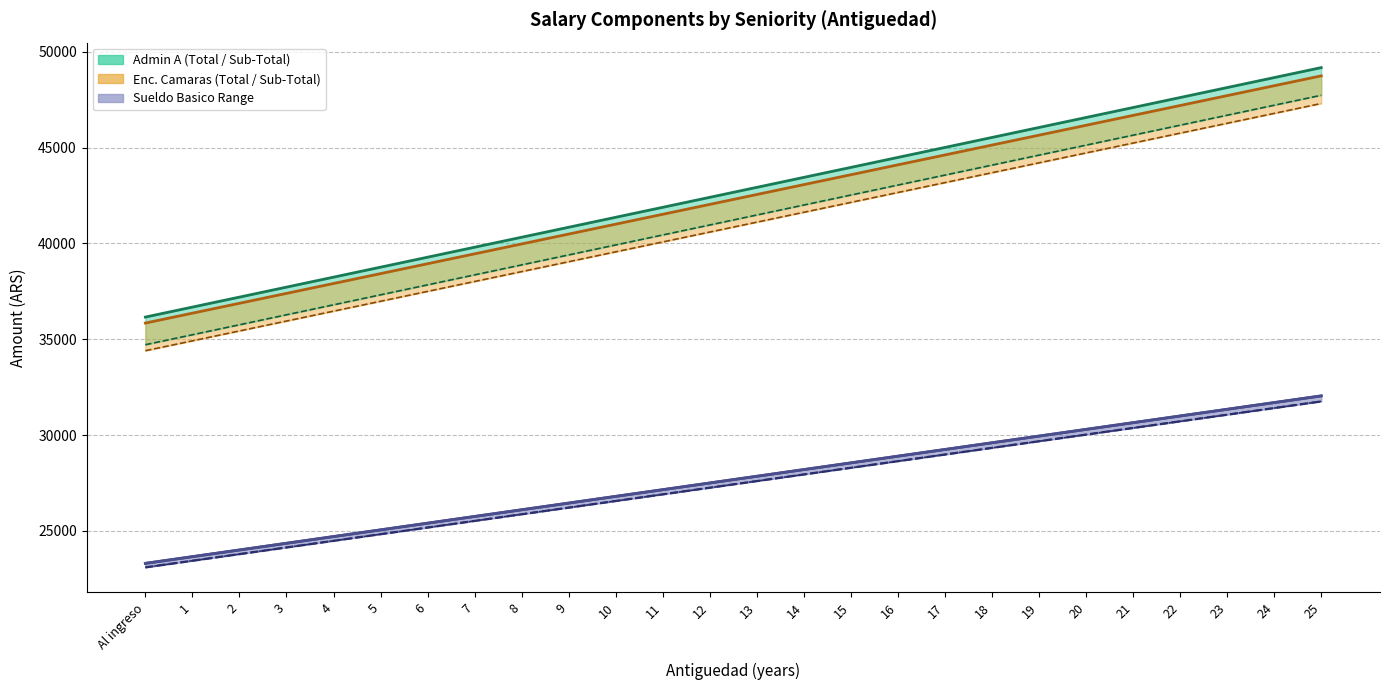

Count the number of values greater than 27849.

13